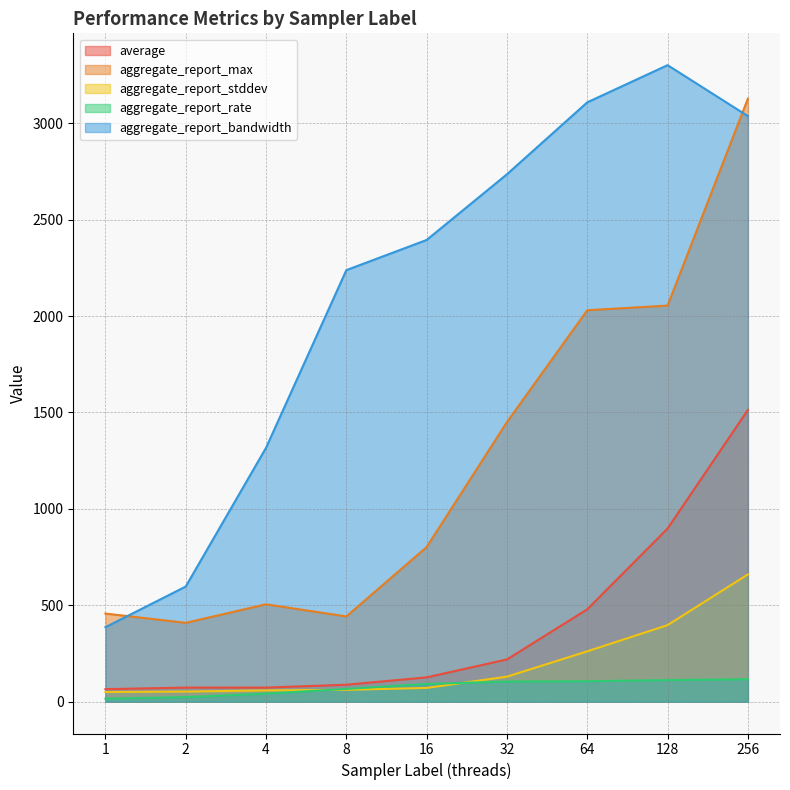

At which label is aggregate_report_rate closest to 65?

8